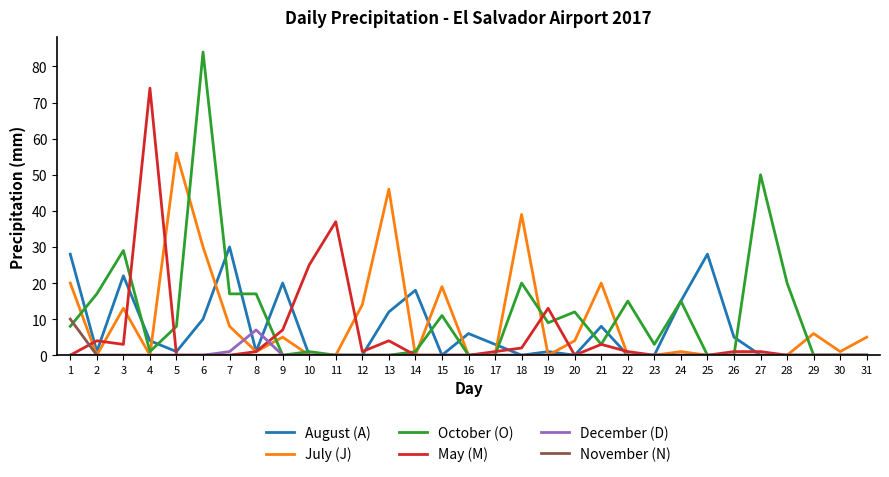

Which series has the largest total across all categories?

October (O)